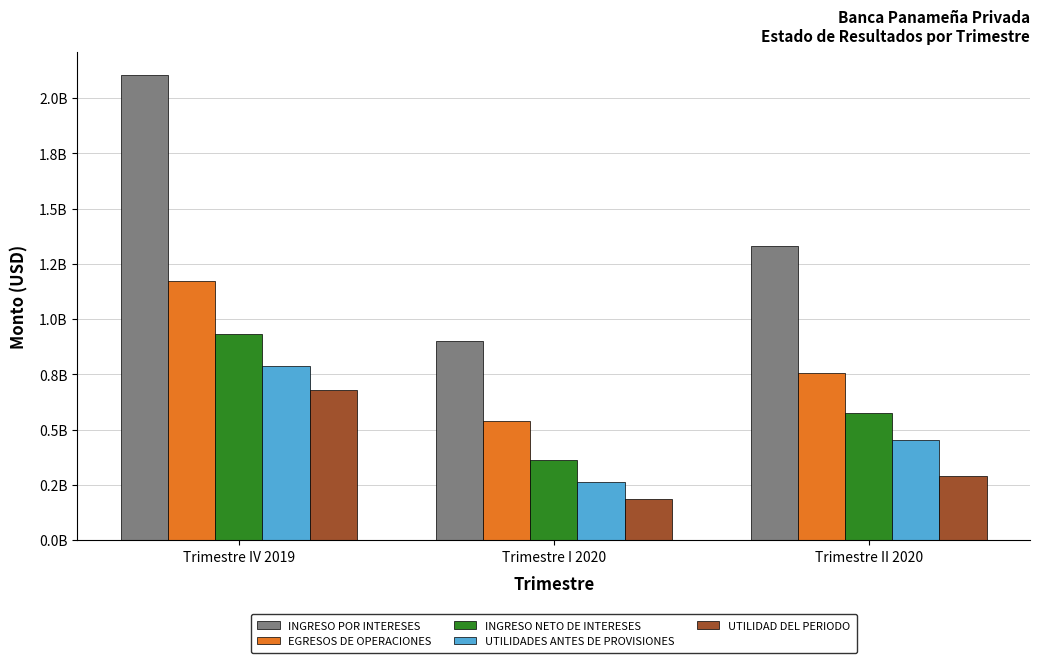

The UTILIDAD DEL PERIODO series shows 288971586.8 at Trimestre II 2020. True or false?

True